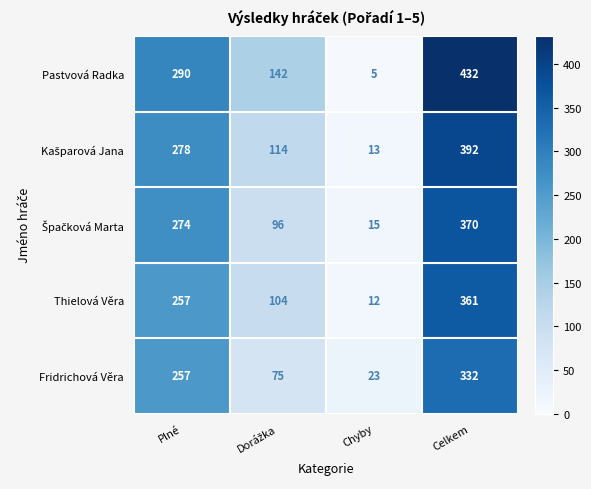

Where is Fridrichová Věra nearest to the value 177?

Plné